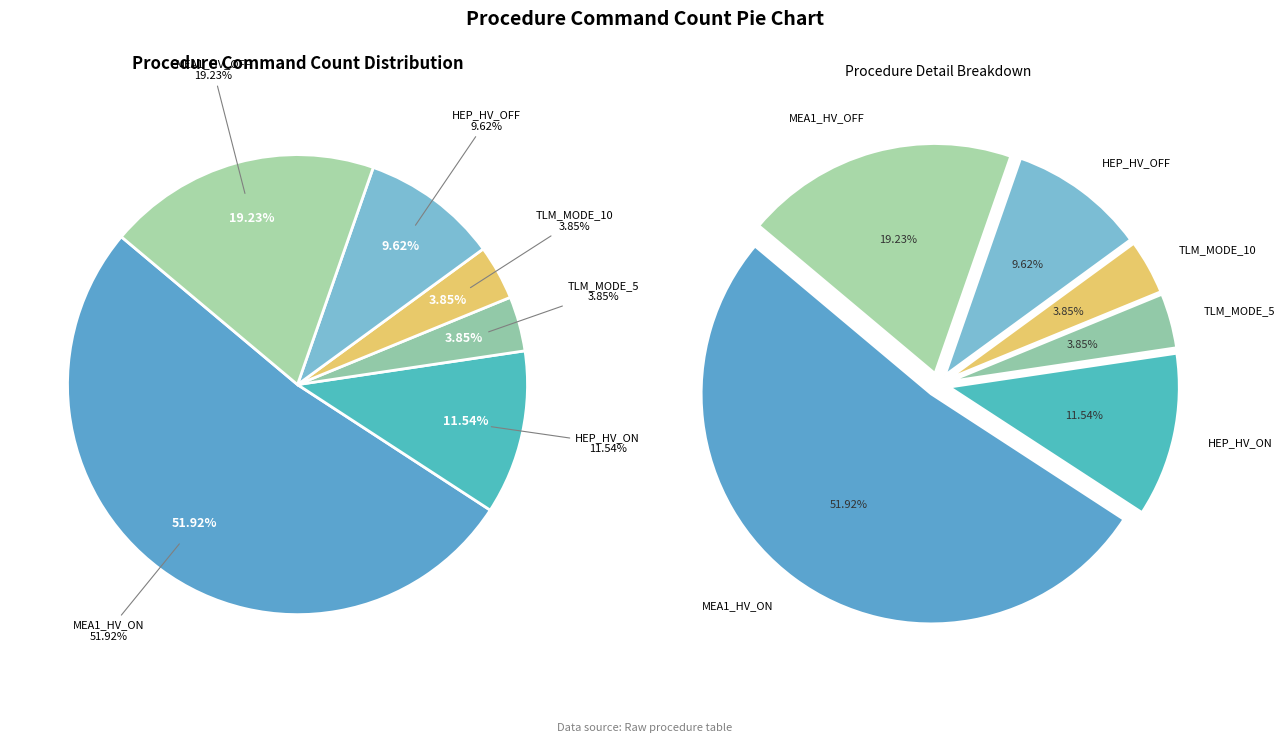

To the nearest percent, what is the difference between the largest and smallest slice percentages?

48%